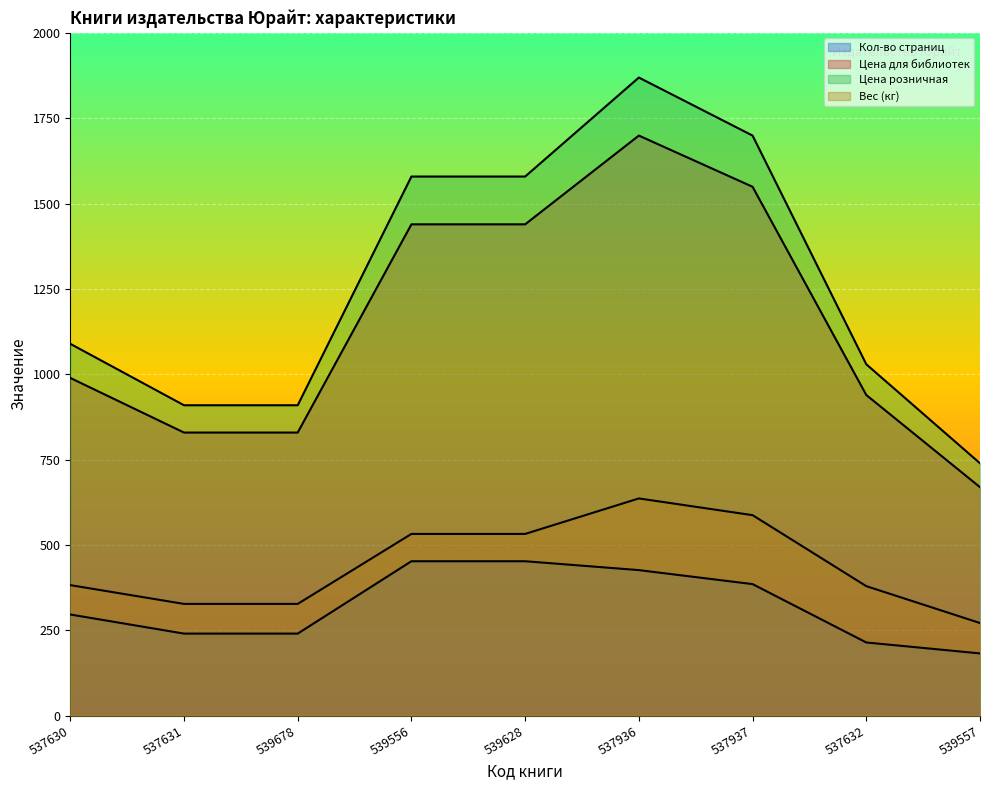

What is the label of the 7th point from the right?

539678